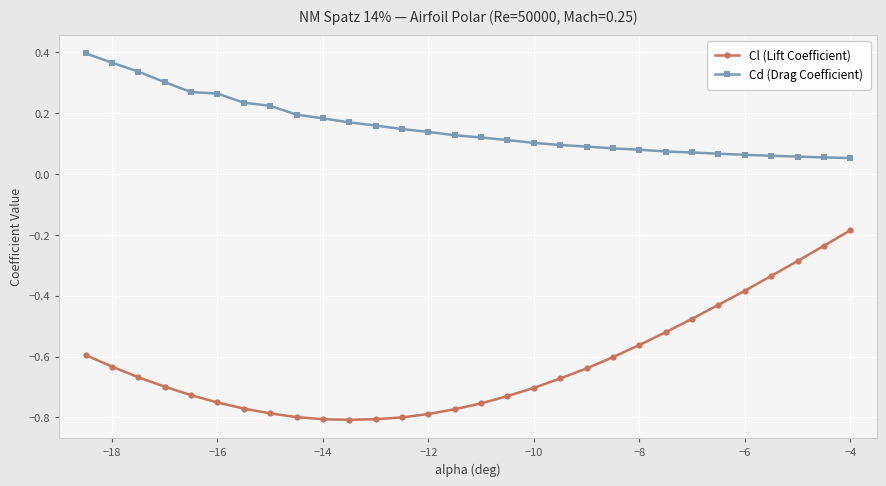

True or false: Cd (Drag Coefficient) and Cl (Lift Coefficient) cross at least once.

False